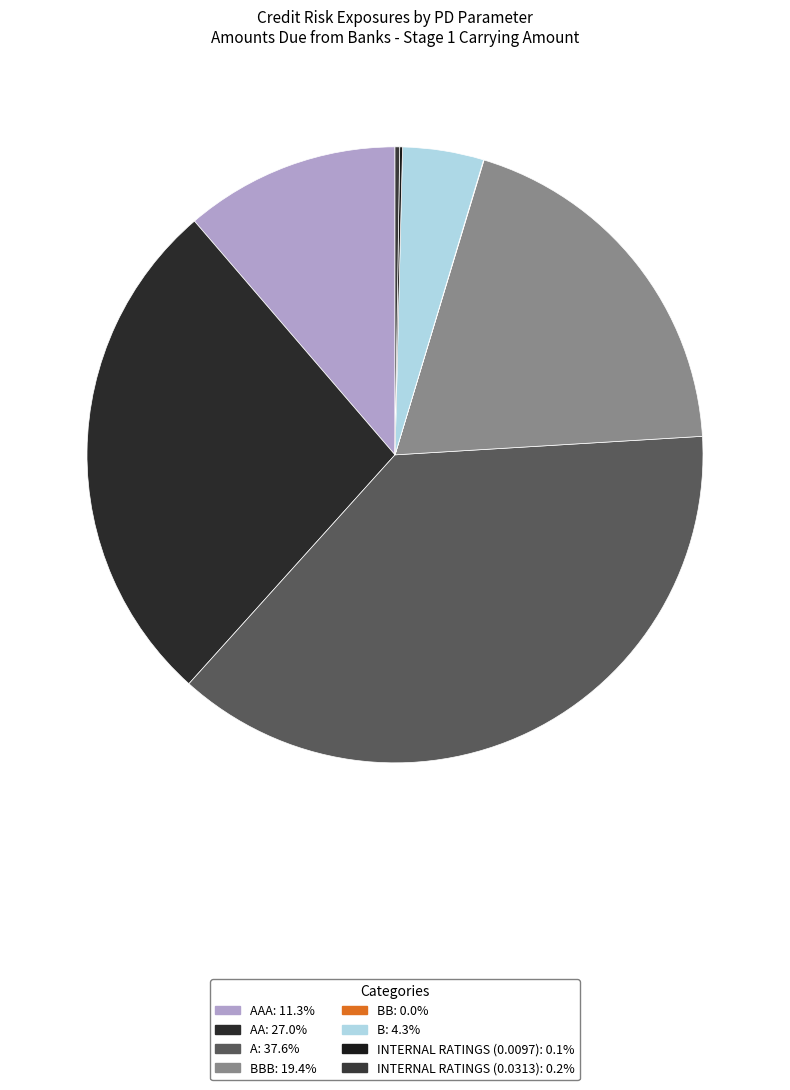

Which category has the smallest portion of the pie?

BB